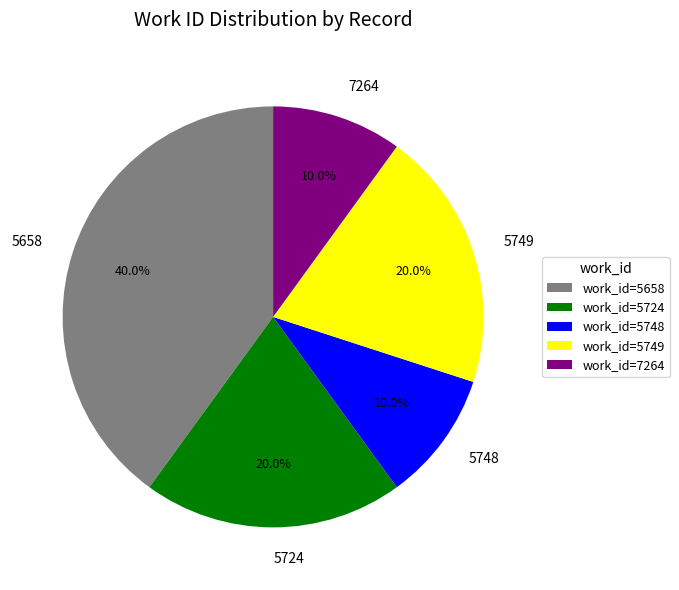

What percentage is NOT represented by 5749?

80.0%